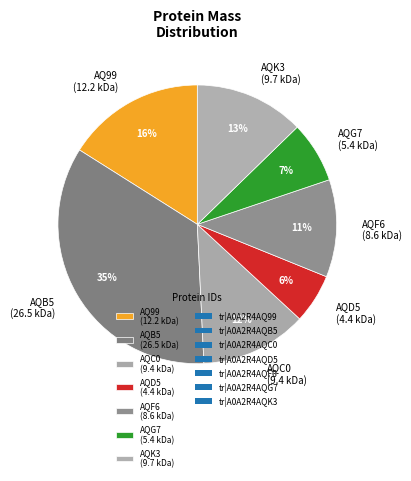

Combined, do AQC0 (9.4 kDa) and AQG7 (5.4 kDa) account for over 50%?

No